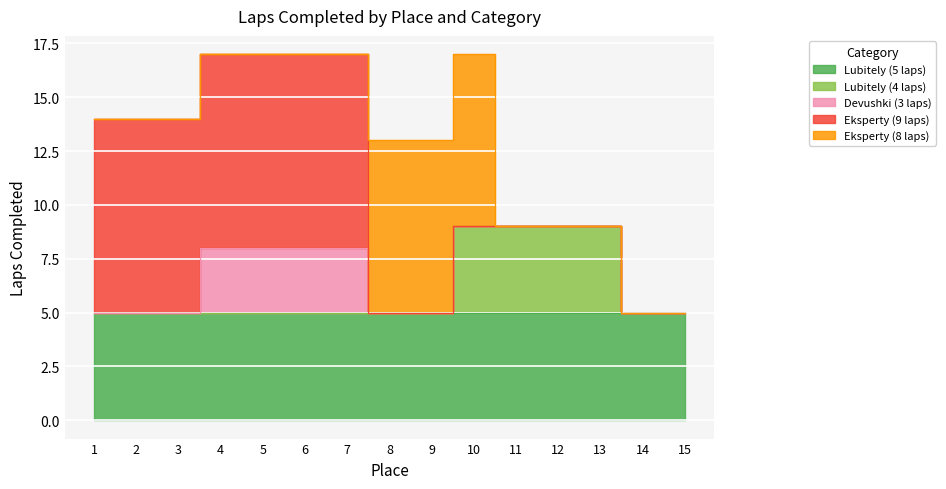

True or false: Eksperty (8 laps) has a value of 0 at 15.

True